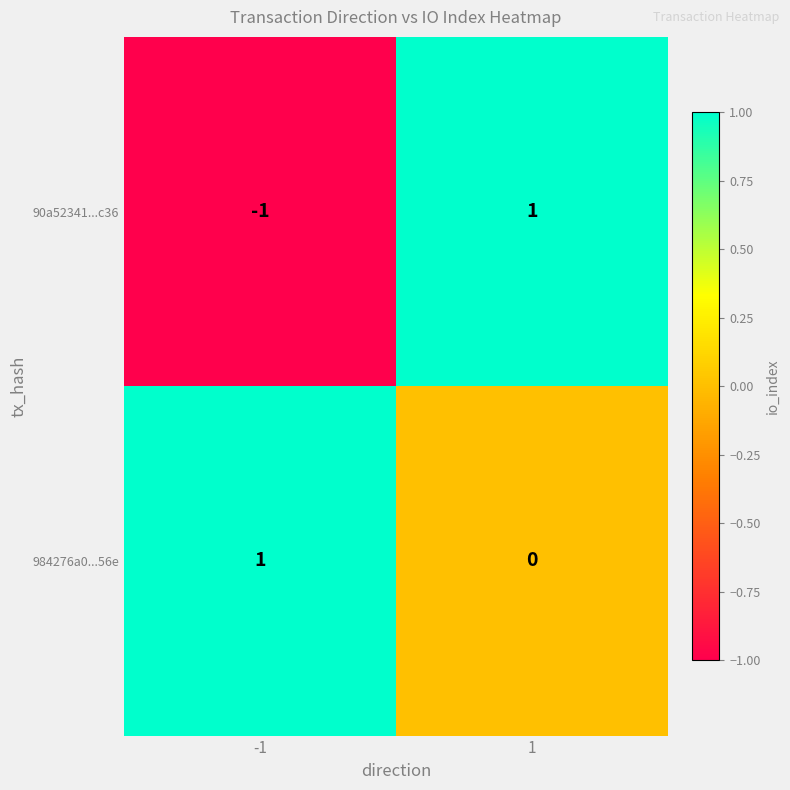

Which series has the widest spread of values?

90a52341...c36